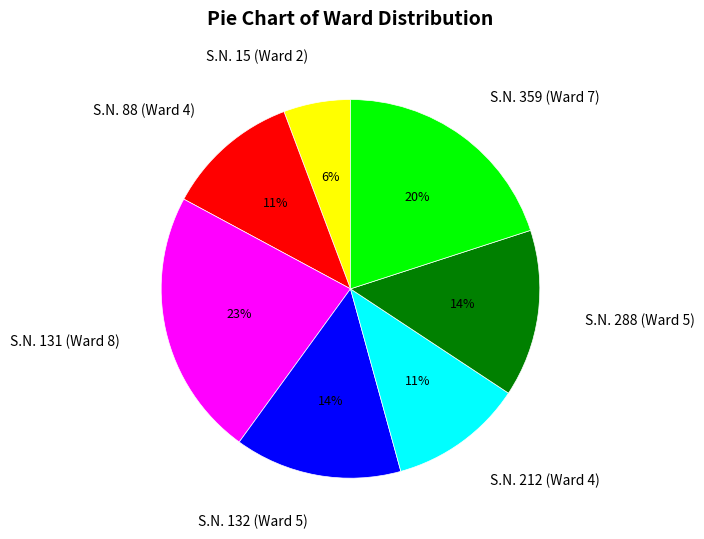

Between S.N. 359 (Ward 7) and S.N. 88 (Ward 4), which is larger?

S.N. 359 (Ward 7)